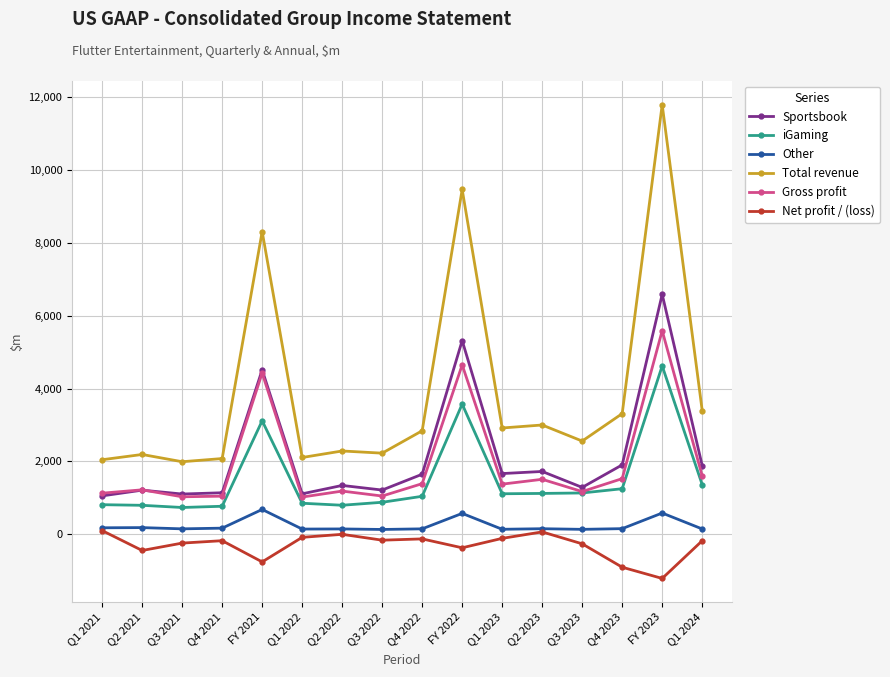

What are all the series names shown in the legend?

Sportsbook, iGaming, Other, Total revenue, Gross profit, Net profit / (loss)